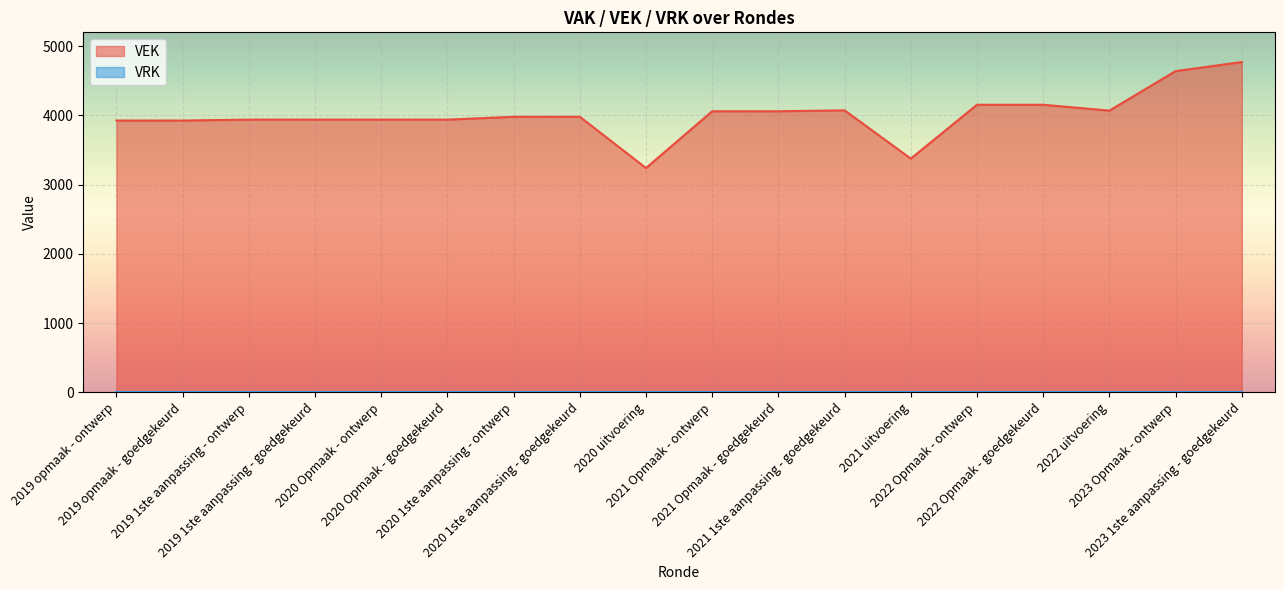

What is the sum of the values at 2019 1ste aanpassing - goedgekeurd and 2020 Opmaak - ontwerp?

7878